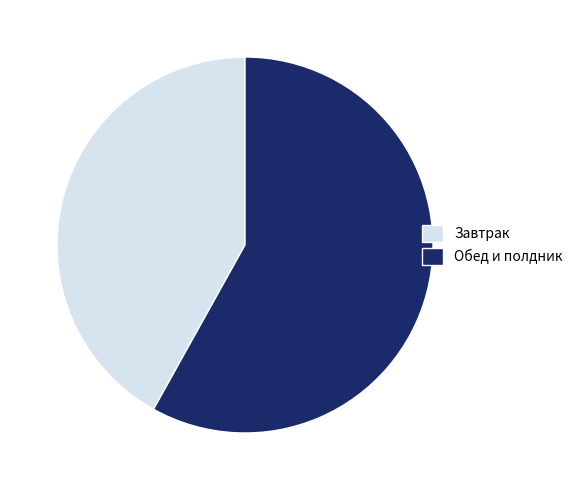

Is there any slice that represents more than half of the pie?

Yes